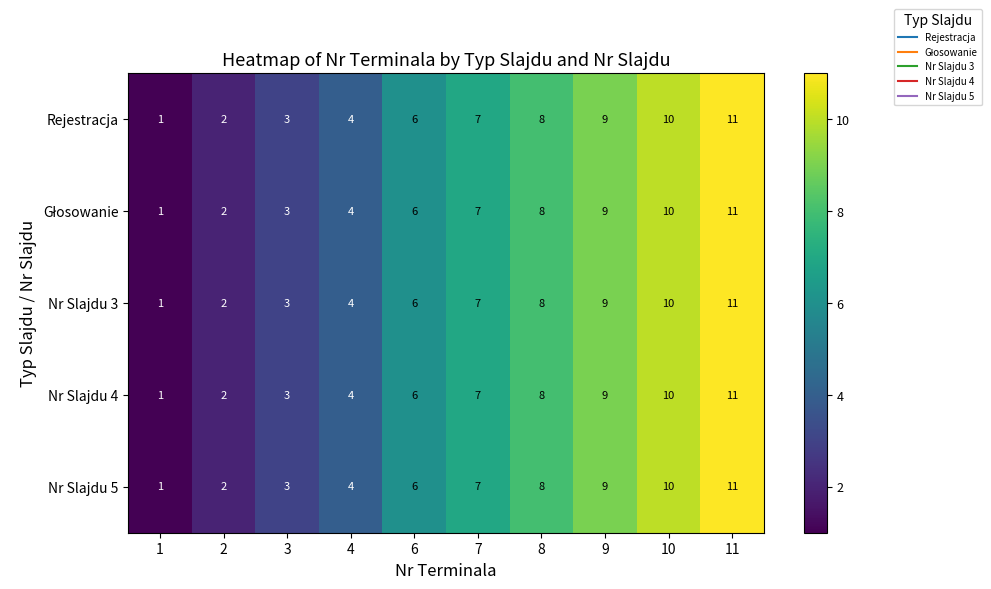

Is it true that Nr Slajdu 4 equals 6 at 8?

False